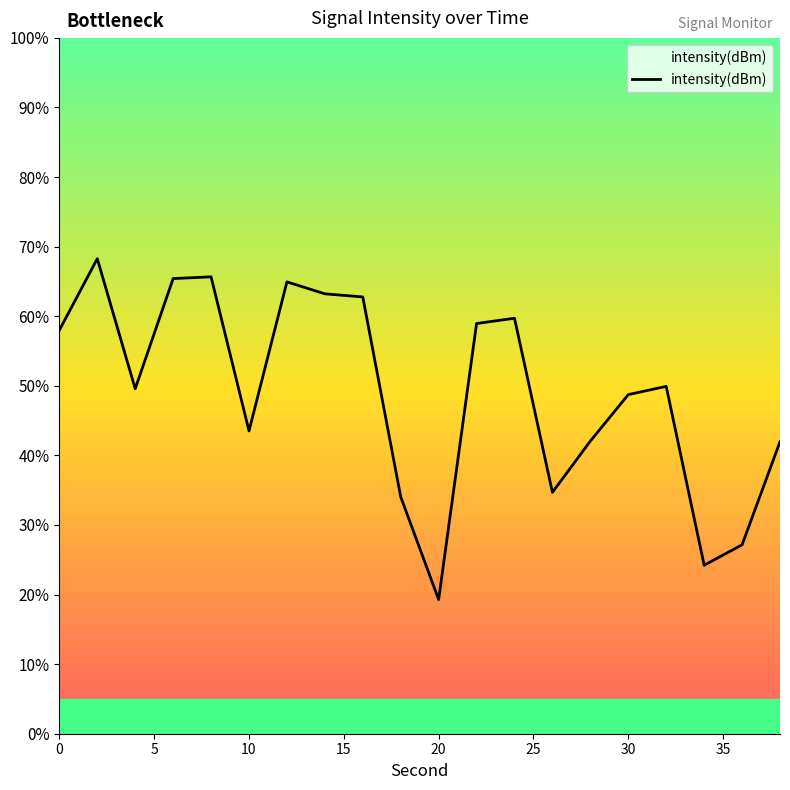

How many lines are shown in the chart?

1